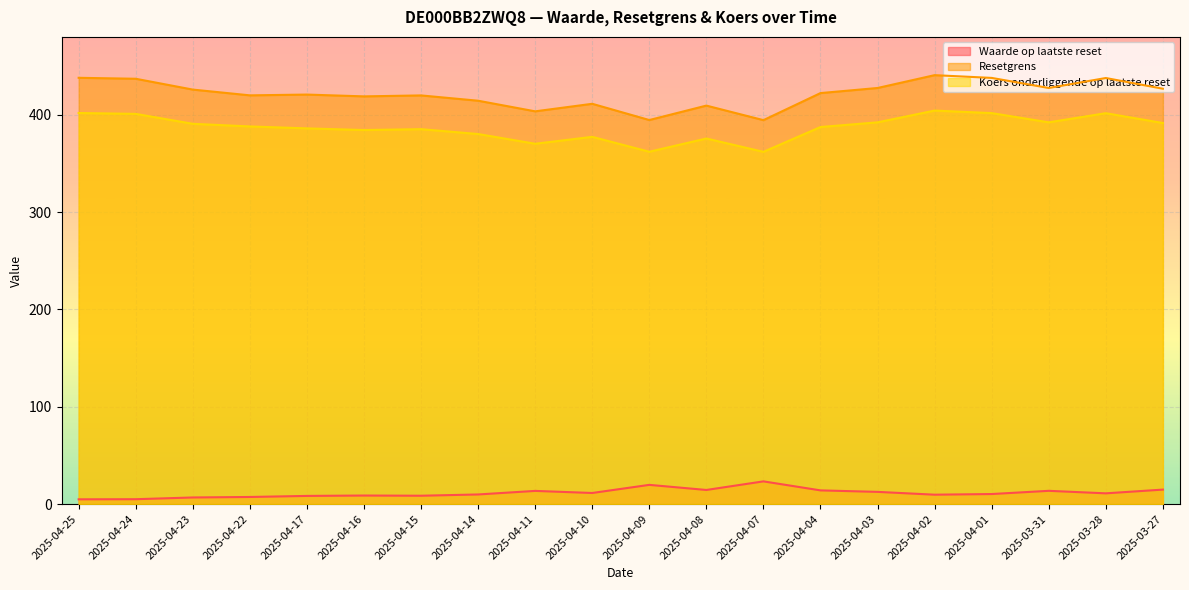

What is the difference between the second highest and second lowest values in the Waarde op laatste reset series?

14.7